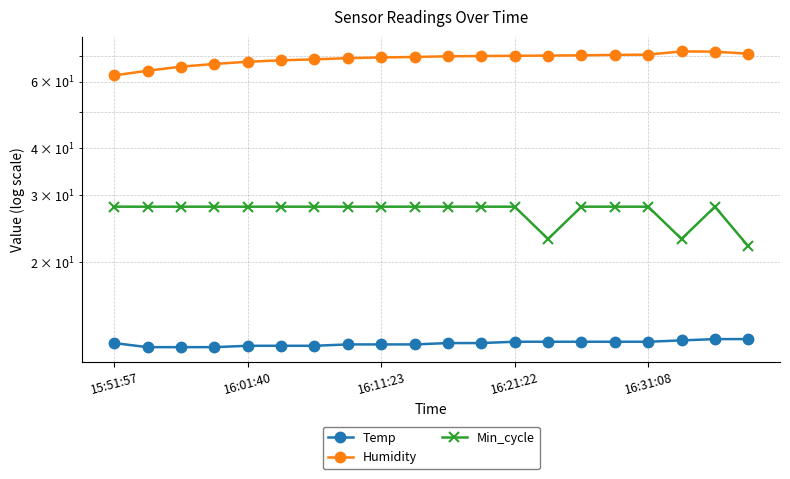

The Humidity series shows 22.8 at 11. True or false?

False